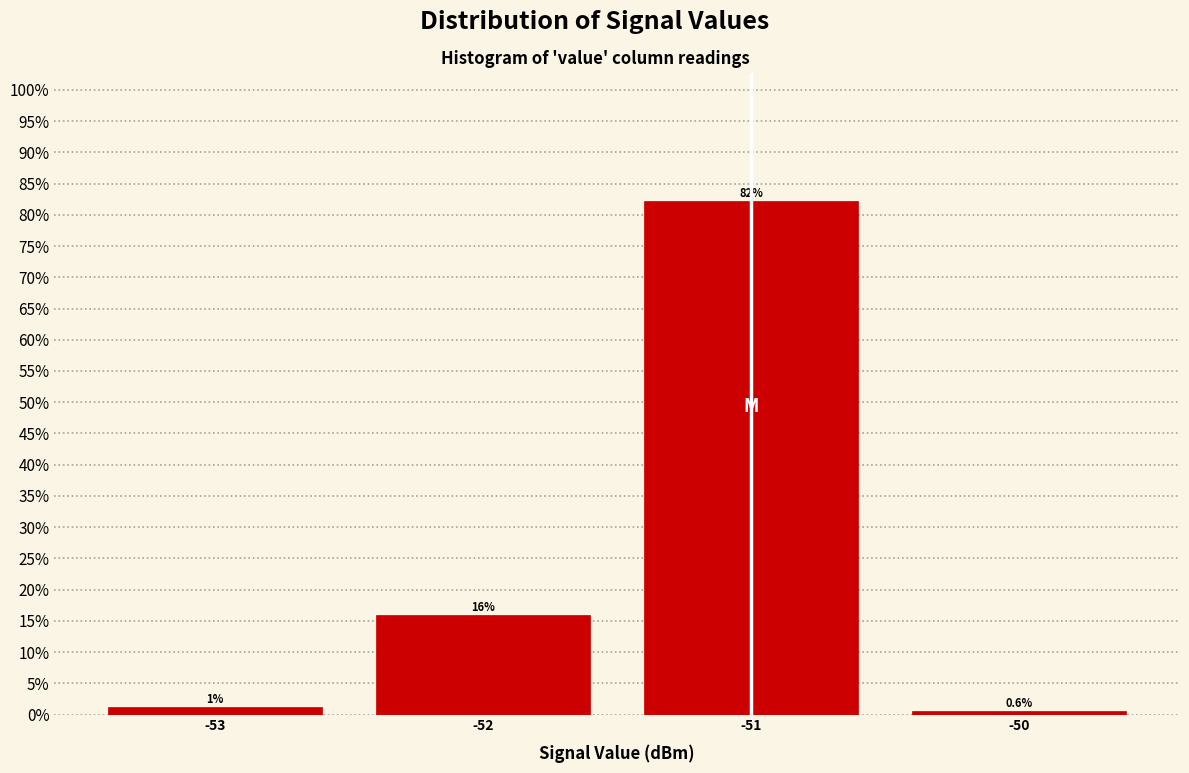

Which range on the x-axis has the tallest bar?

-51.5 to -50.5